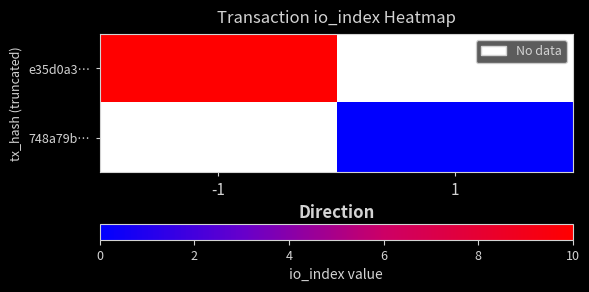

Count the number of categories in the chart.

2